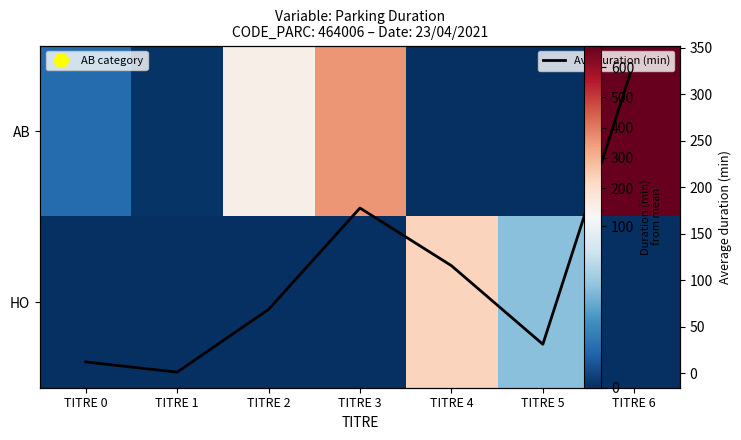

Rank the series by their maximum value, from highest to lowest.

AB, Avg duration (min), HO